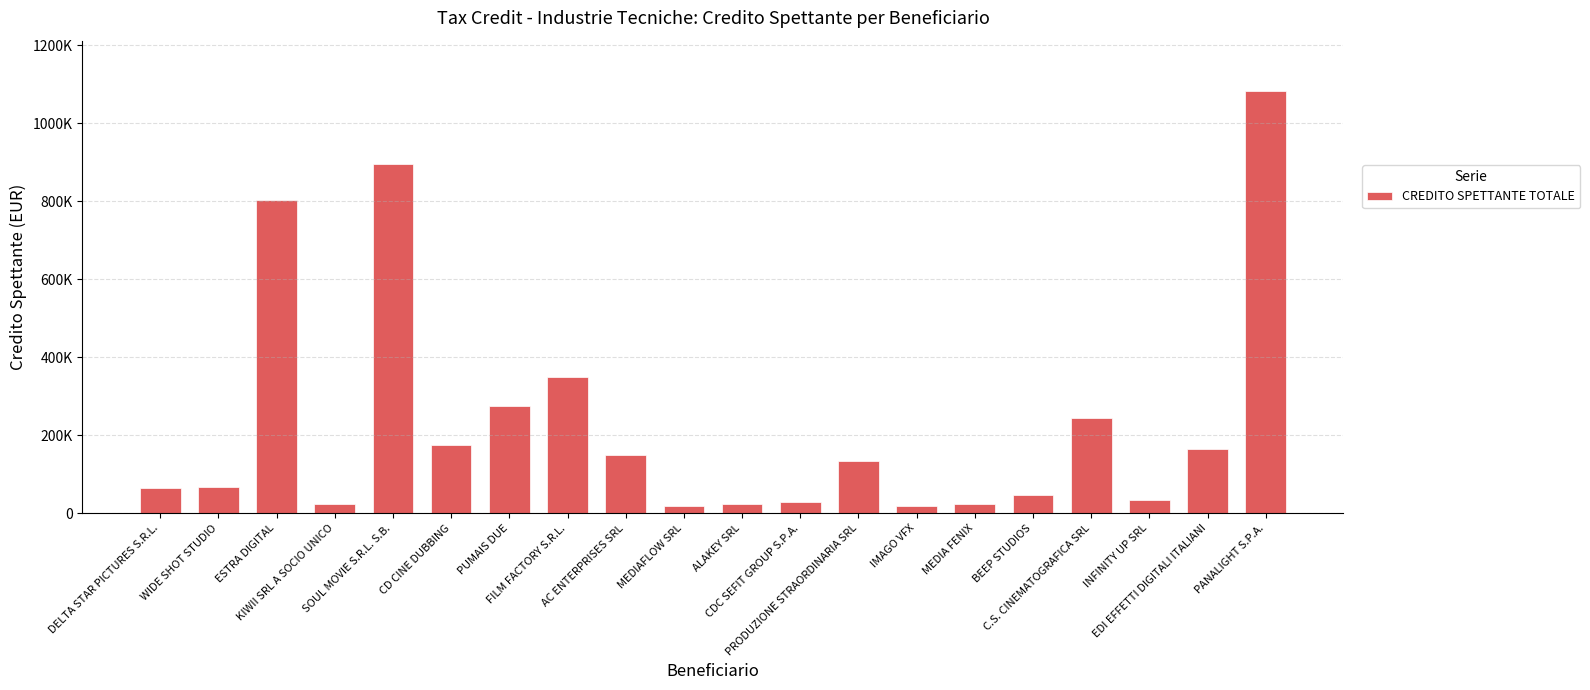

Does the chart contain any negative values?

No